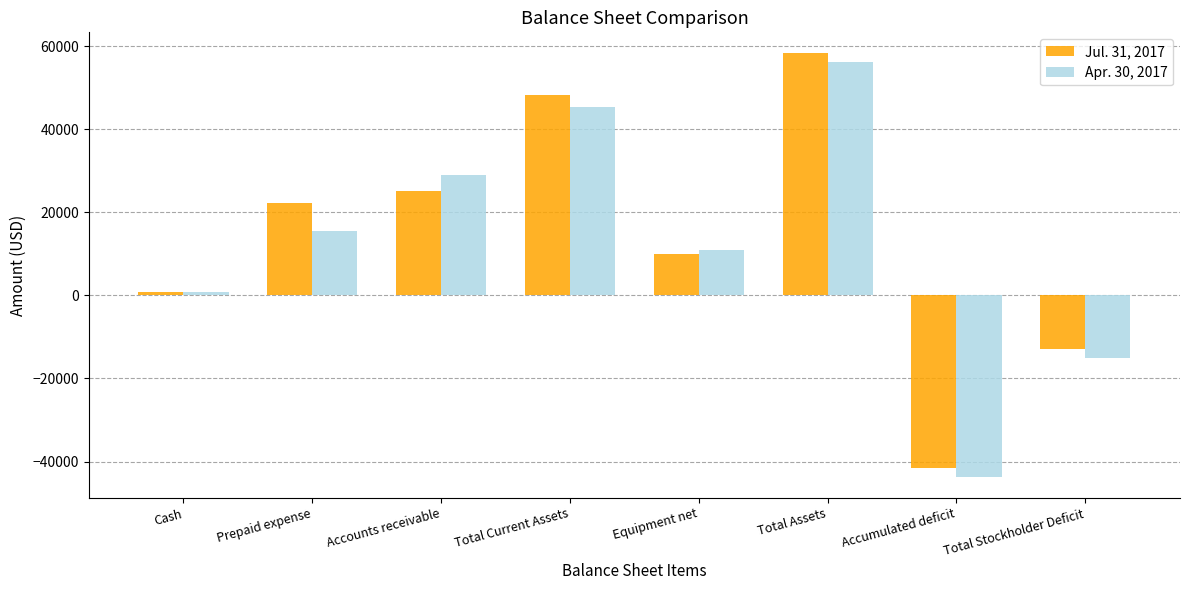

At which category does the chart reach its minimum across all series?

Accumulated deficit